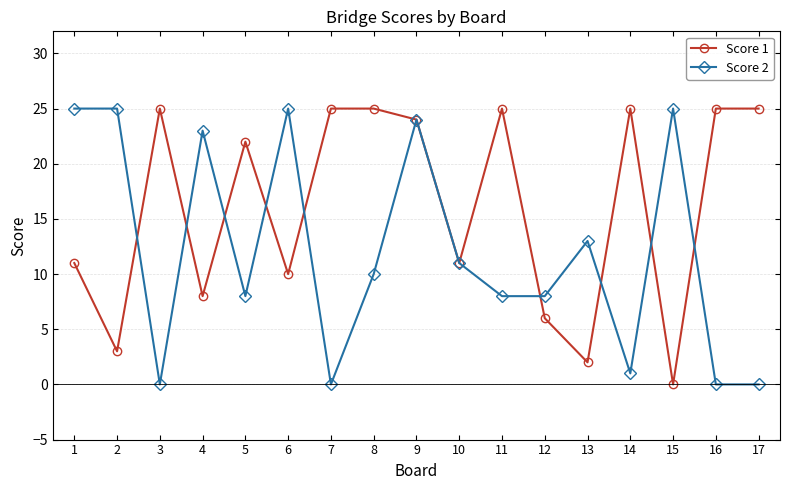

Rank the series by their average value, from highest to lowest.

Score 1, Score 2